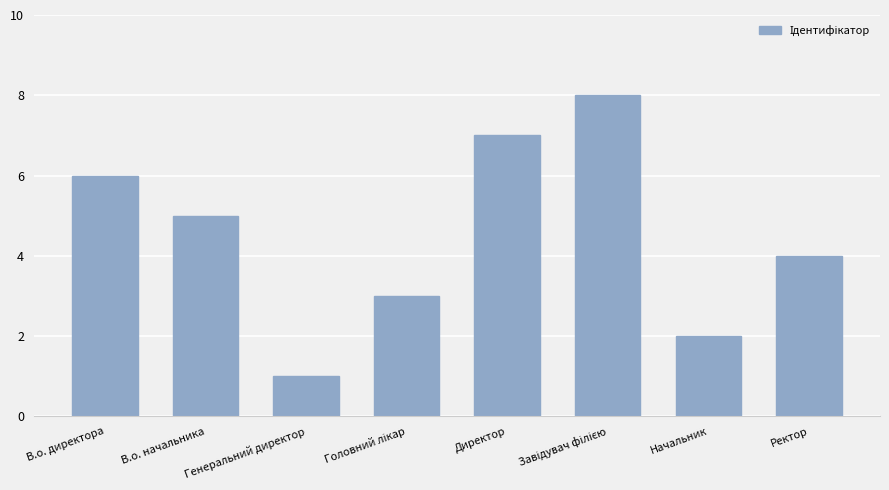

The chart shows a value of 6 at В.о. директора. True or false?

True